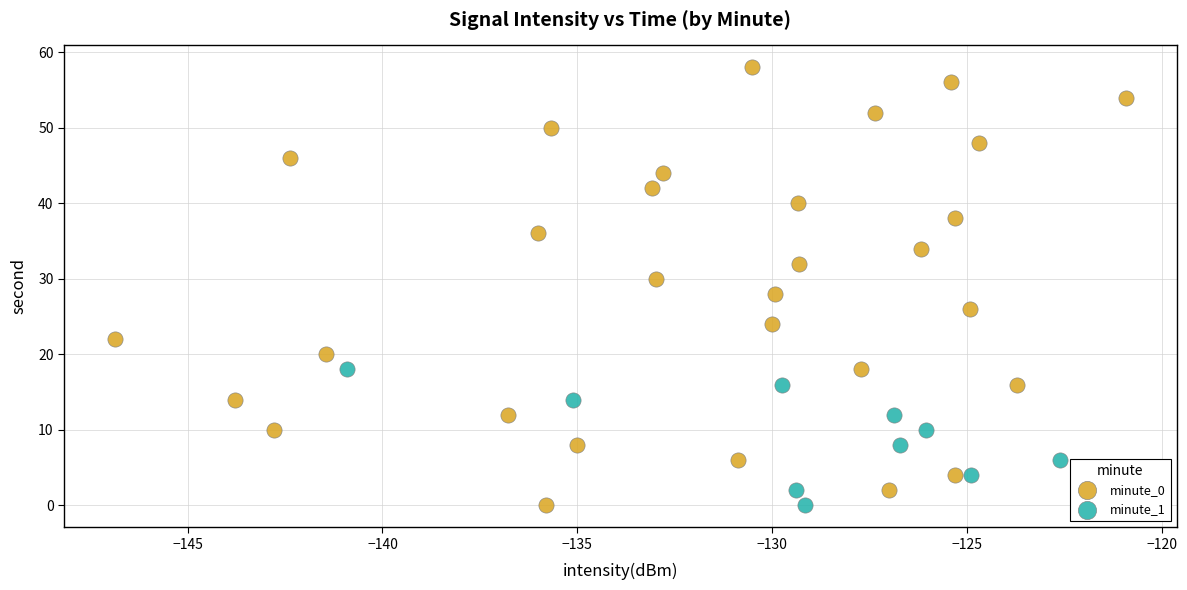

Which series has the widest spread of Y values?

minute_0